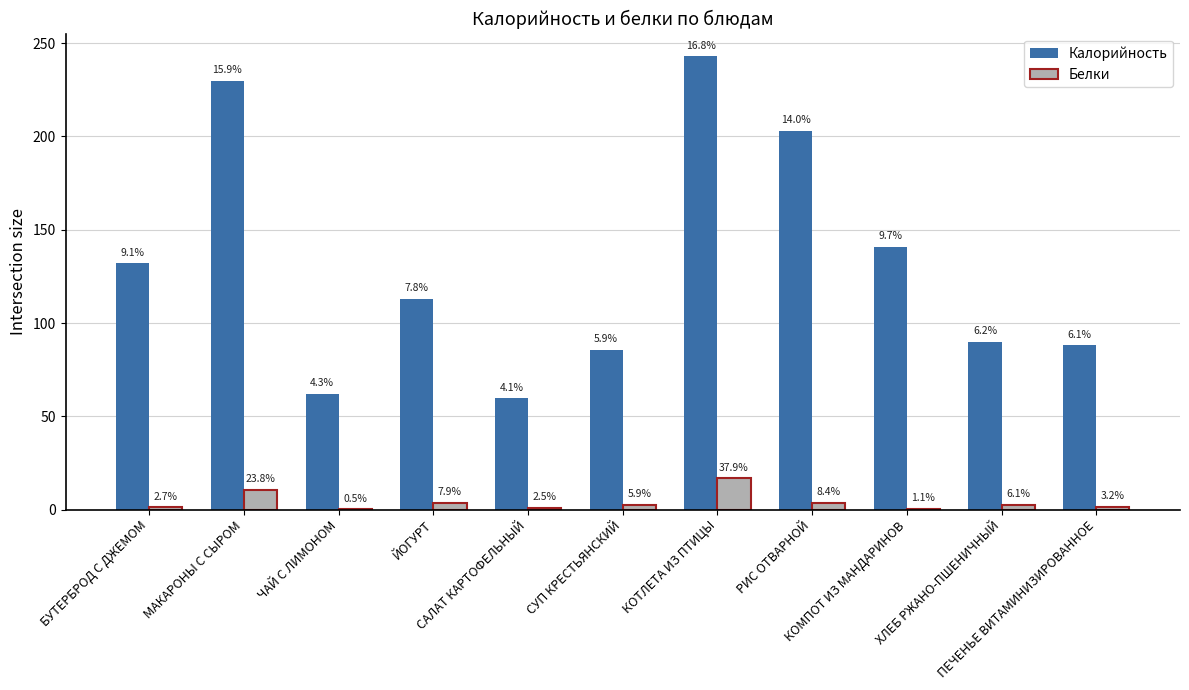

What position from the right is СУП КРЕСТЬЯНСКИЙ?

6